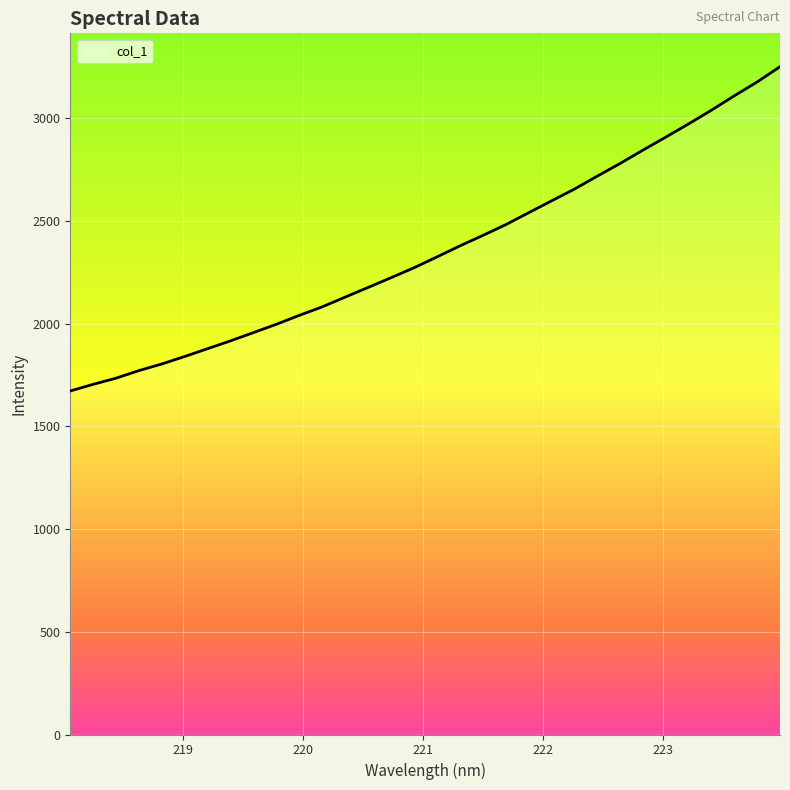

What is the maximum value shown in the chart?

3251.8